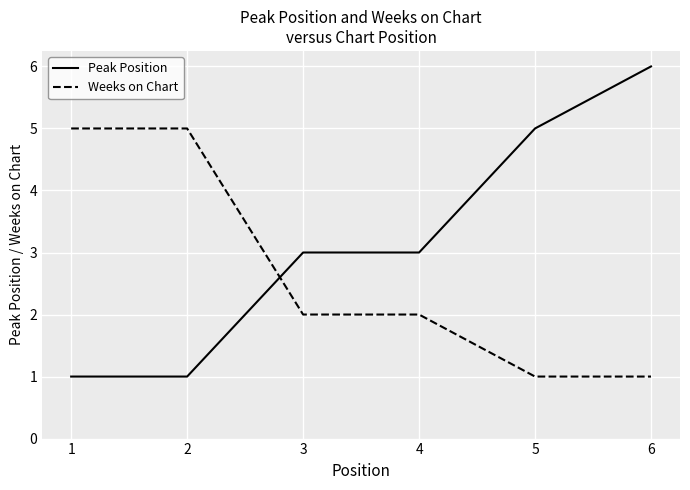

What is the lowest value of the Weeks on Chart series?

1